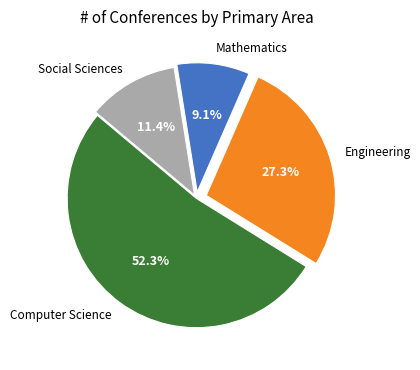

Does Computer Science account for over 50% of the chart?

Yes